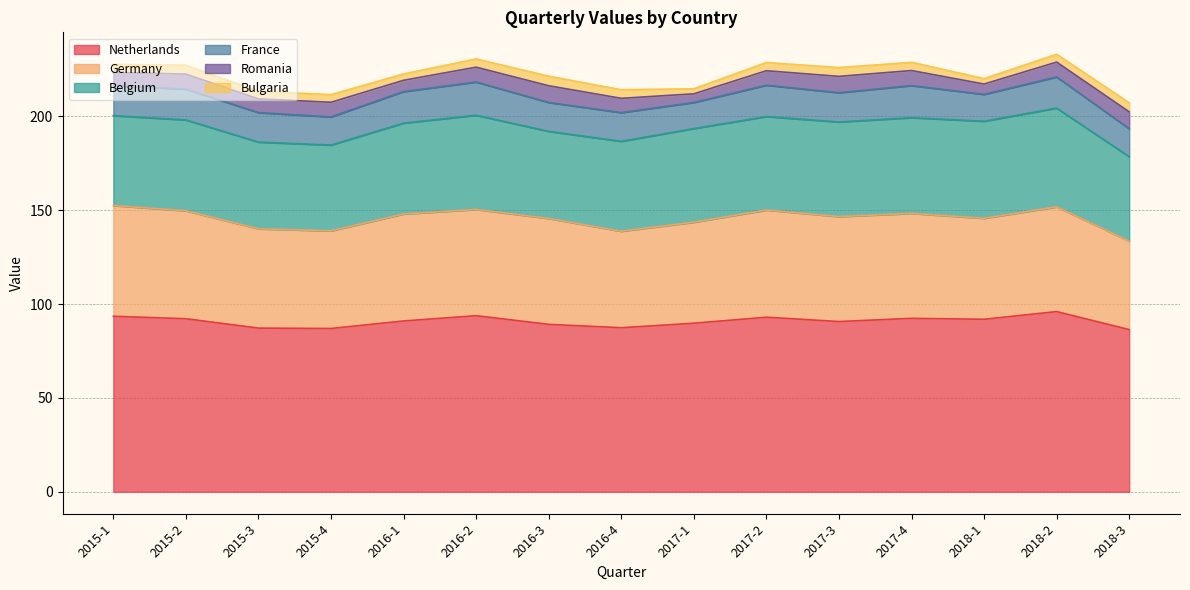

How many values in the Netherlands series exceed 91?

7